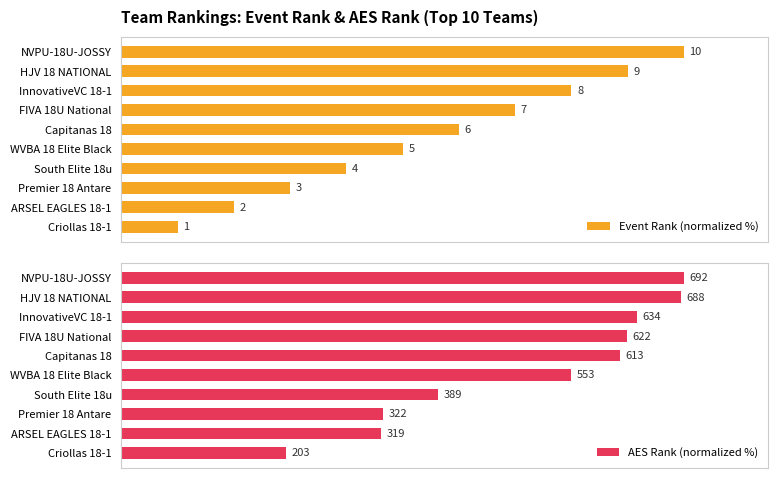

Rank the series by their maximum value, from lowest to highest.

Event Rank (normalized %), AES Rank (normalized %)